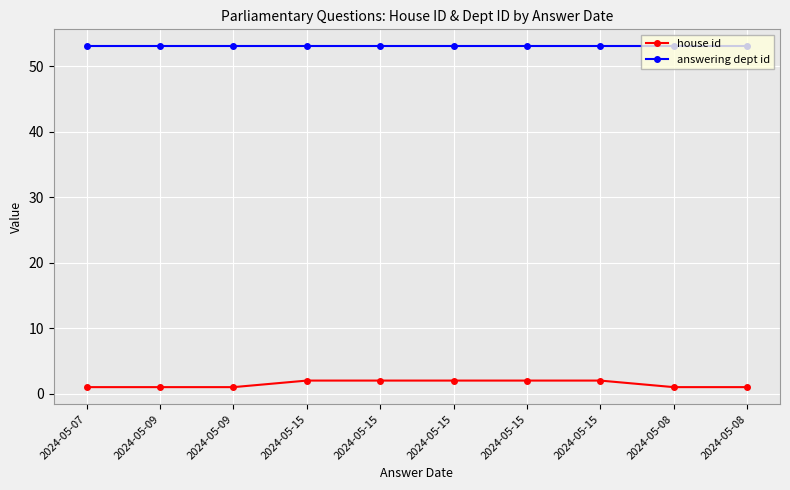

What is the total value across all series at 2024-05-08?

54